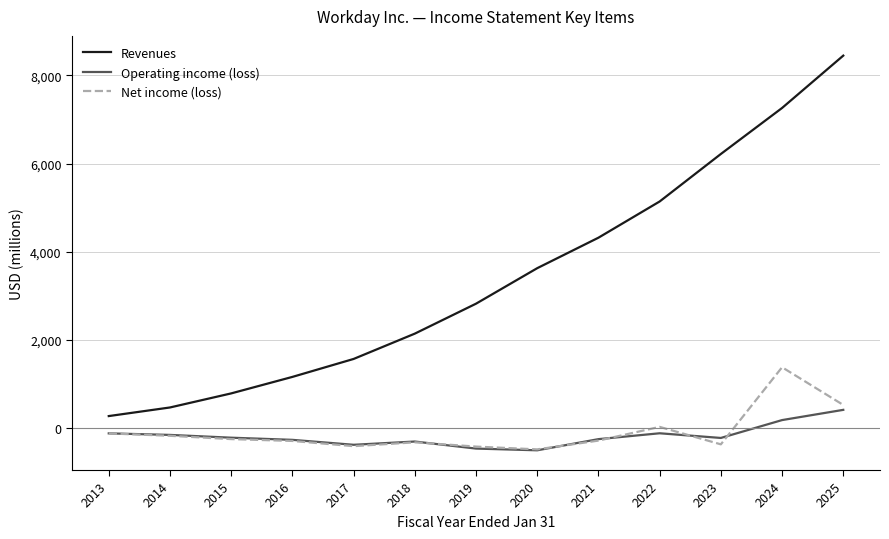

Which category has the highest value across all series?

2025